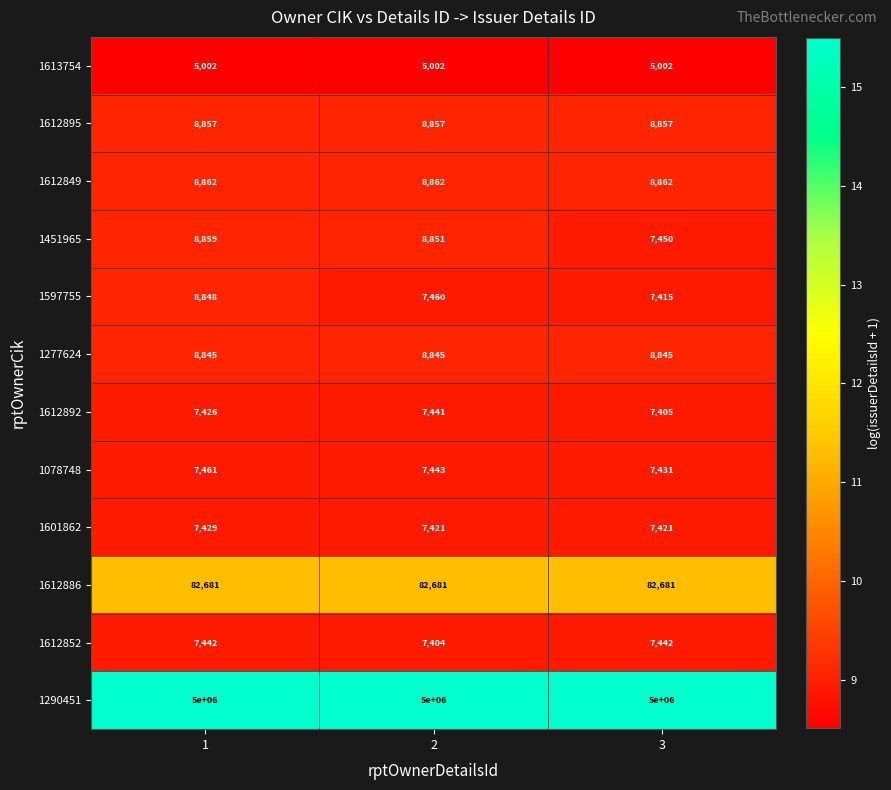

What is the smallest value displayed?

5002